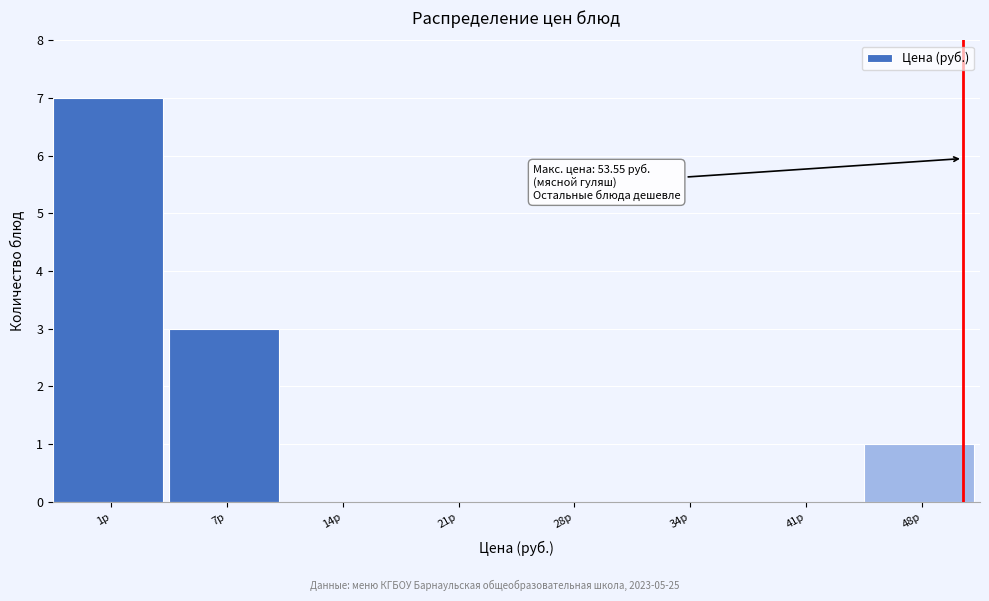

Reading left to right, what are all the values shown in this chart?

1р=7	7р=3	14р=0	21р=0	28р=0	34р=0	41р=0	48р=1